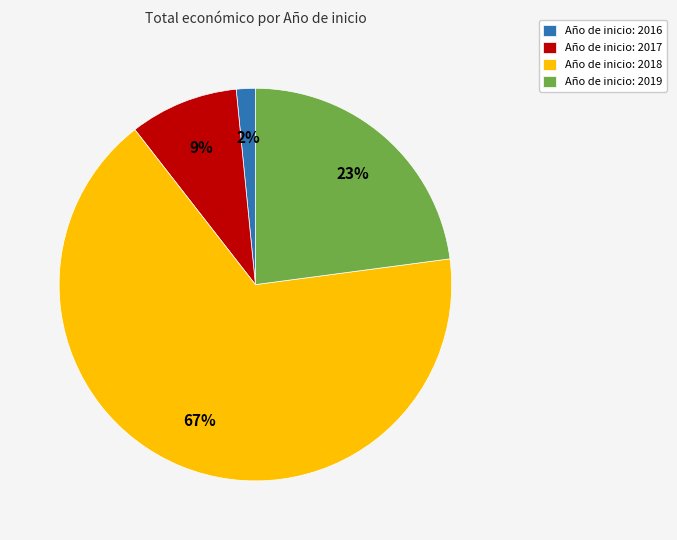

Rank the categories by value from lowest to highest.

Año de inicio: 2016, Año de inicio: 2017, Año de inicio: 2019, Año de inicio: 2018